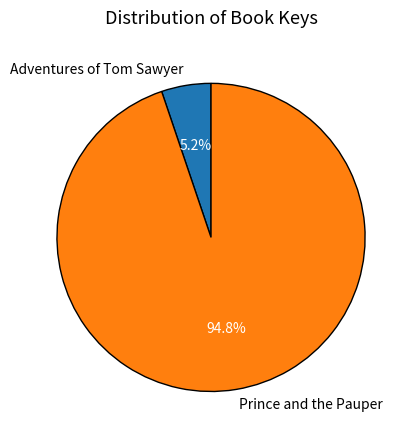

Which slice is the smallest?

Adventures of Tom Sawyer